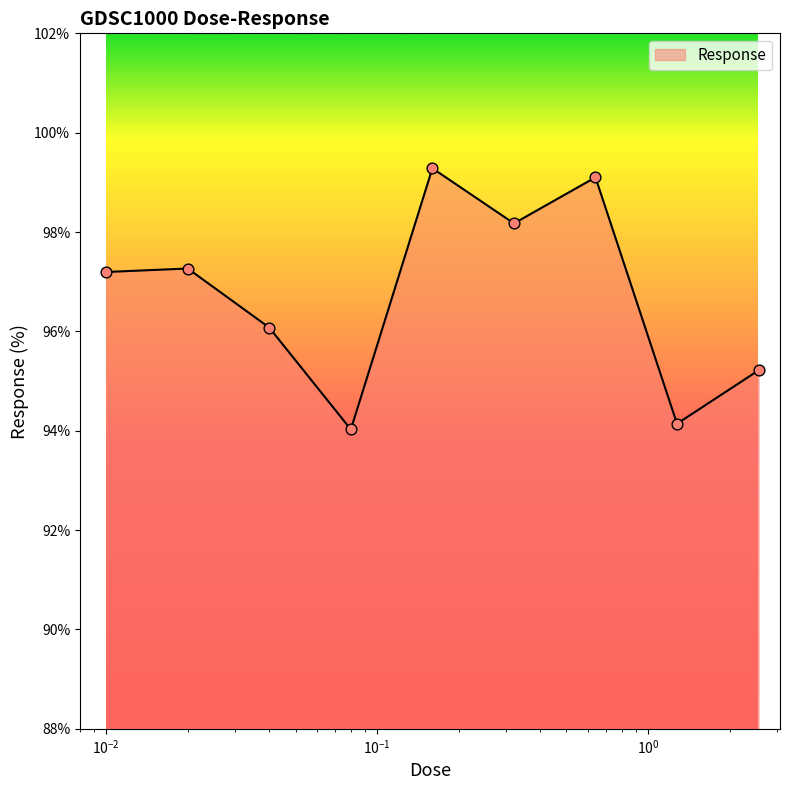

What is the maximum value shown in the chart?

99.3